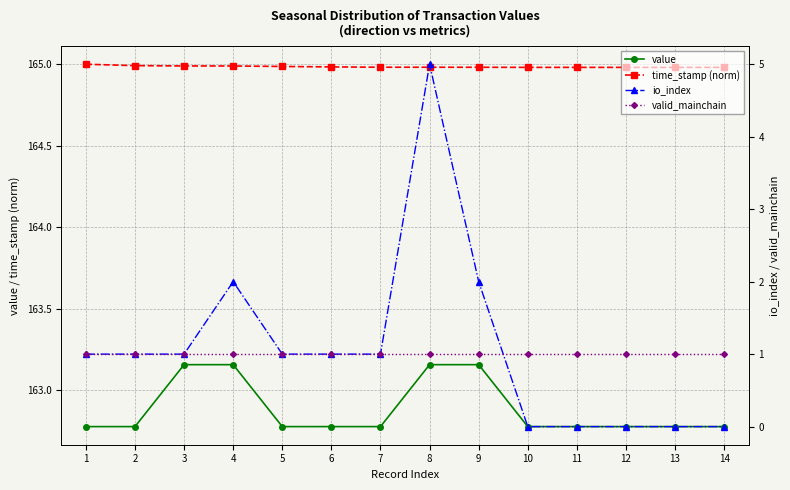

Reading left to right, list all the values displayed in this chart.

value: 1=162.8	2=162.8	3=163.2	4=163.2	5=162.8	6=162.8	7=162.8	8=163.2	9=163.2	10=162.8	11=162.8	12=162.8	13=162.8	14=162.8
time_stamp (norm): 1=165.0	2=165.0	3=165.0	4=165.0	5=165.0	6=165.0	7=165.0	8=165.0	9=165.0	10=165.0	11=165.0	12=165.0	13=165.0	14=165.0
io_index: 1=1.0	2=1.0	3=1.0	4=2.0	5=1.0	6=1.0	7=1.0	8=5.0	9=2.0	10=0.0	11=0.0	12=0.0	13=0.0	14=0.0
valid_mainchain: 1=1.0	2=1.0	3=1.0	4=1.0	5=1.0	6=1.0	7=1.0	8=1.0	9=1.0	10=1.0	11=1.0	12=1.0	13=1.0	14=1.0